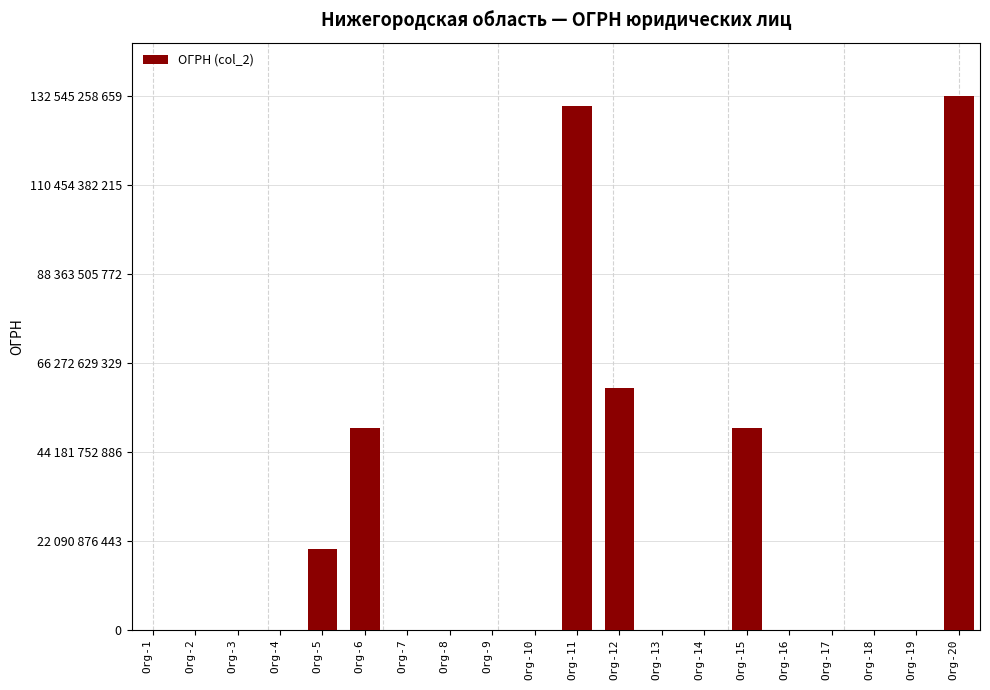

How many bars are there in total?

20